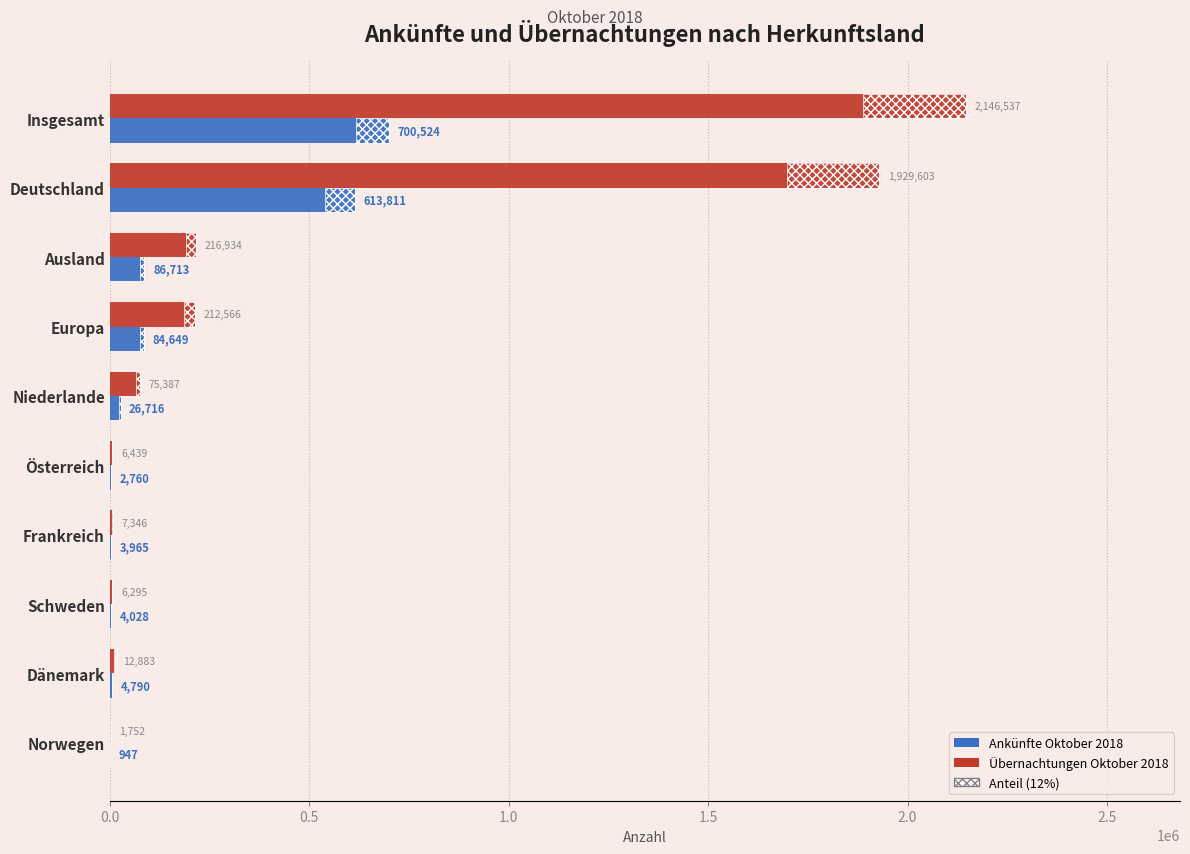

What is the average value of the Ankünfte Oktober 2018 series?

152890